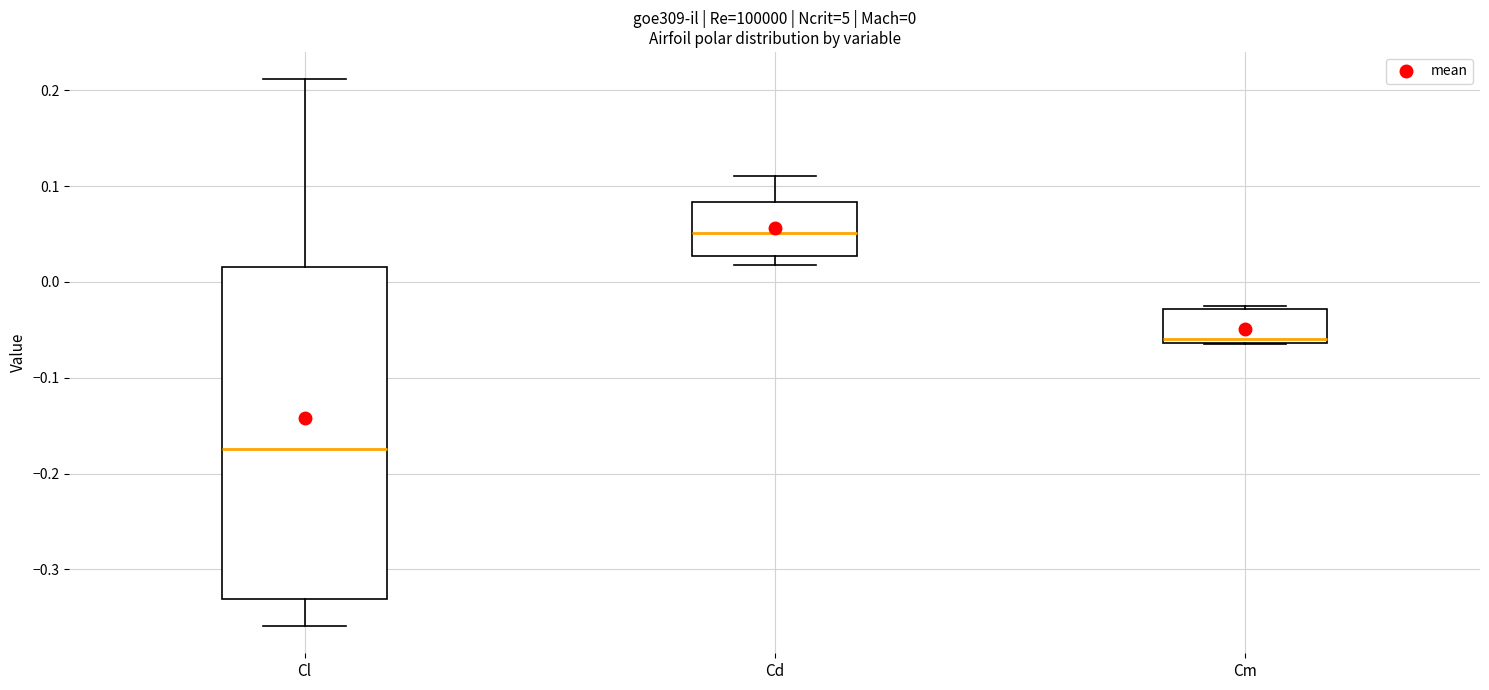

Which box has the lowest median line?

Cl